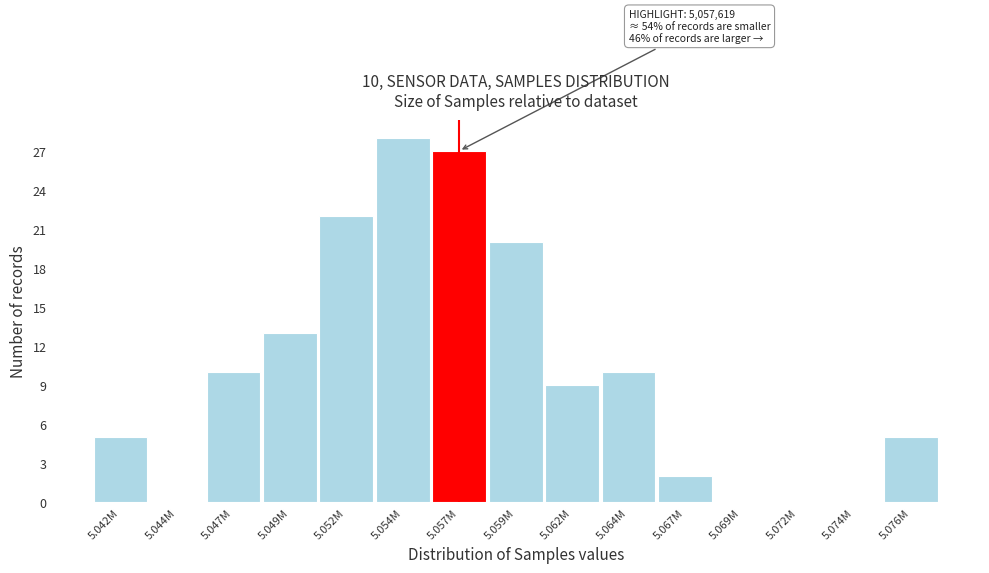

Reading right to left, transcribe all the data shown in this chart.

5.076M=5	5.074M=0	5.072M=0	5.069M=0	5.067M=2	5.064M=10	5.062M=9	5.059M=20	5.057M=27	5.054M=28	5.052M=22	5.049M=13	5.047M=10	5.044M=0	5.042M=5